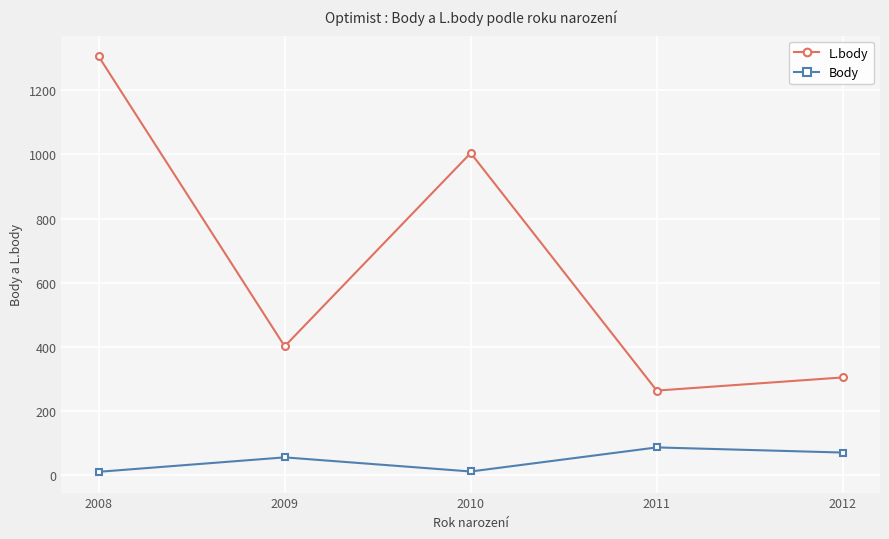

True or false: Body has more than 1 points higher than both neighbors.

True